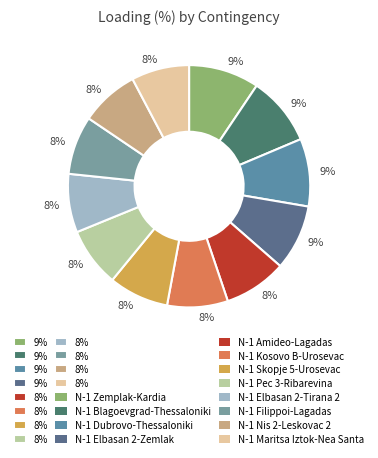

Count the number of slices in the pie.

12